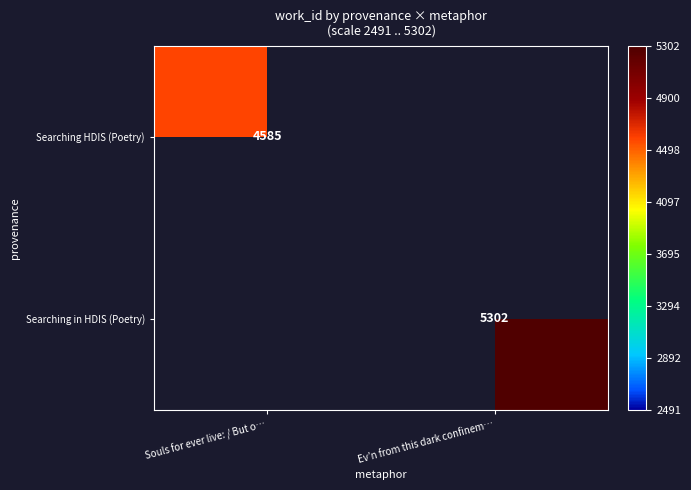

True or false: Searching HDIS (Poetry) has a value of 4585 at Souls for ever live: / But o….

True